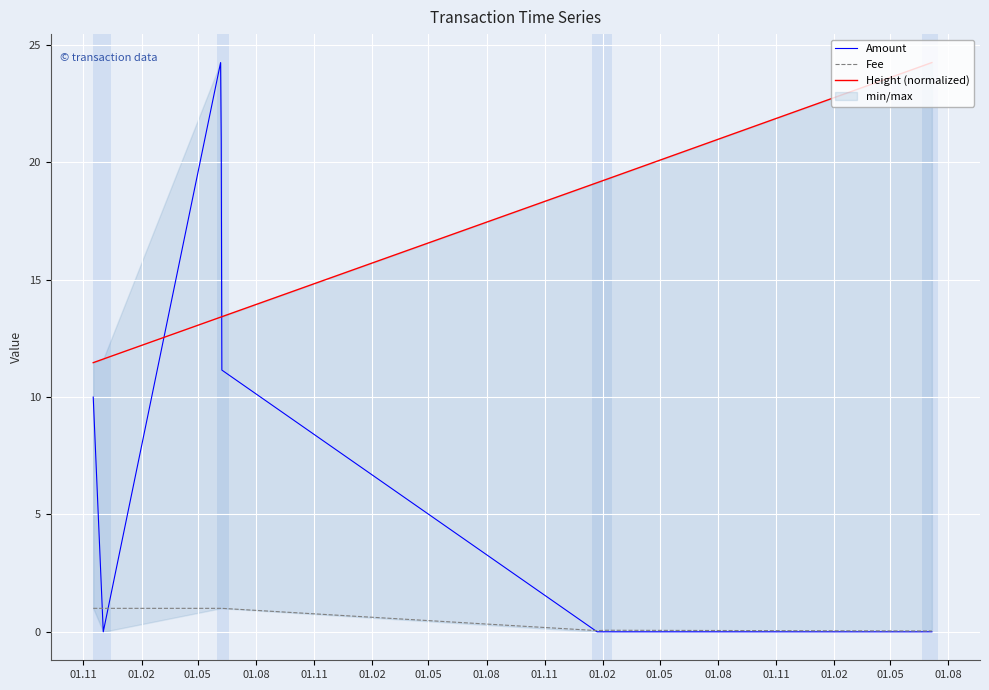

Is this an area chart (filled region under the line)?

No